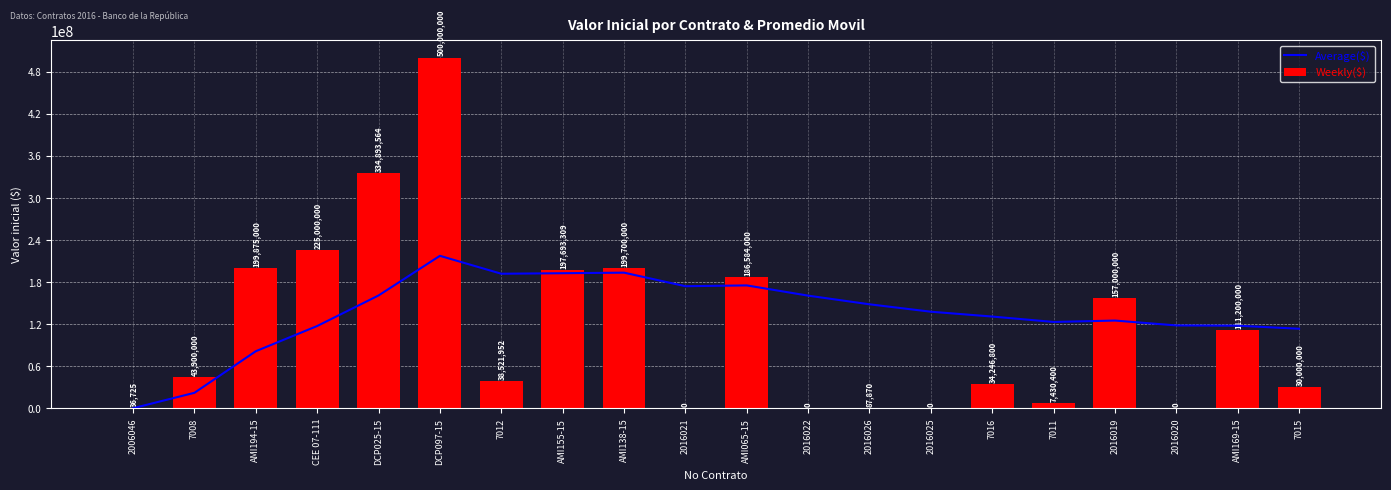

Which series has the widest spread of values?

Weekly($)